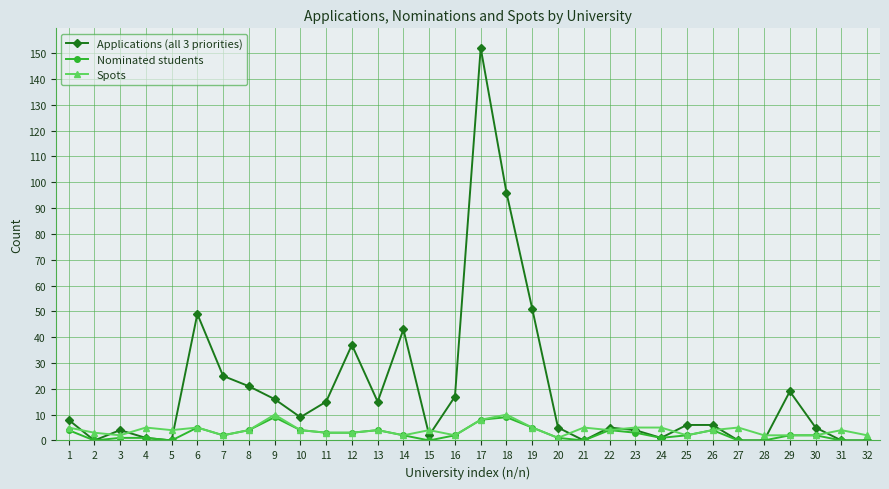

Is the value of Spots at 26 greater than the value of Applications (all 3 priorities) at 13?

No